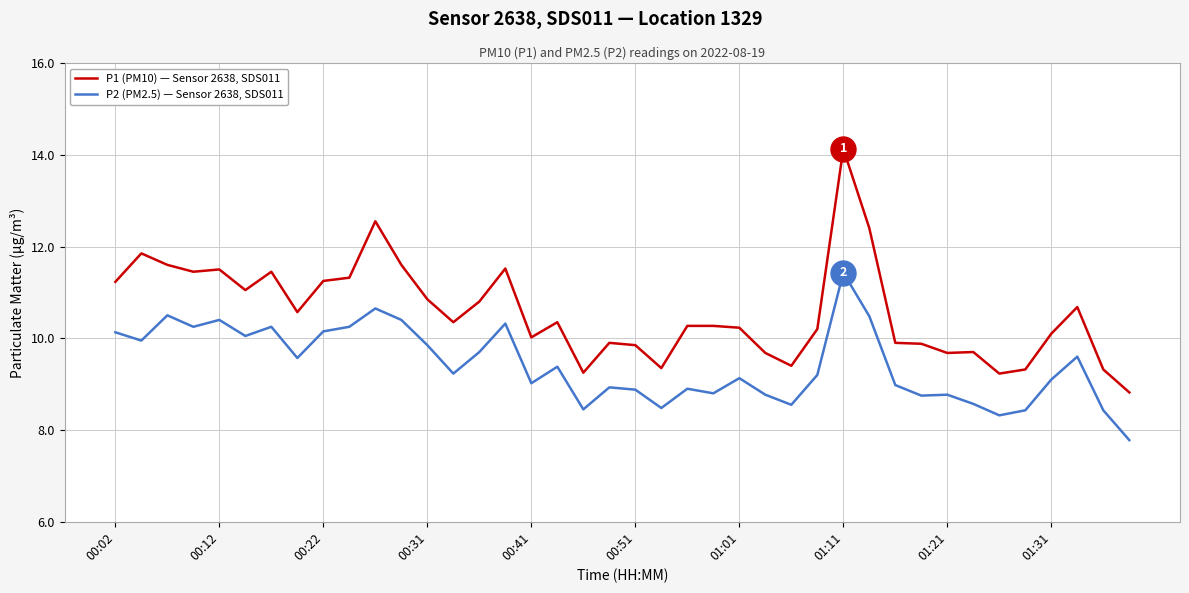

True or false: P2 (PM2.5) — Sensor 2638, SDS011 and P1 (PM10) — Sensor 2638, SDS011 cross at least once.

False